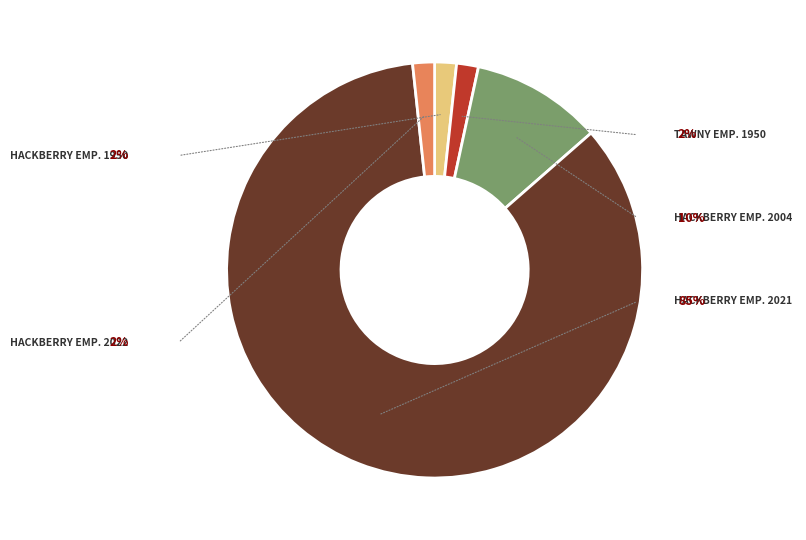

What is the largest slice in the pie chart?

Hackberry Emperor (2021)